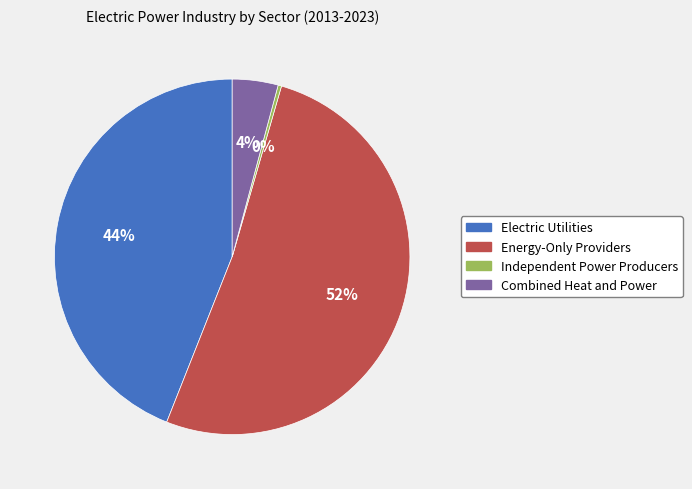

Count the number of slices in the pie.

4